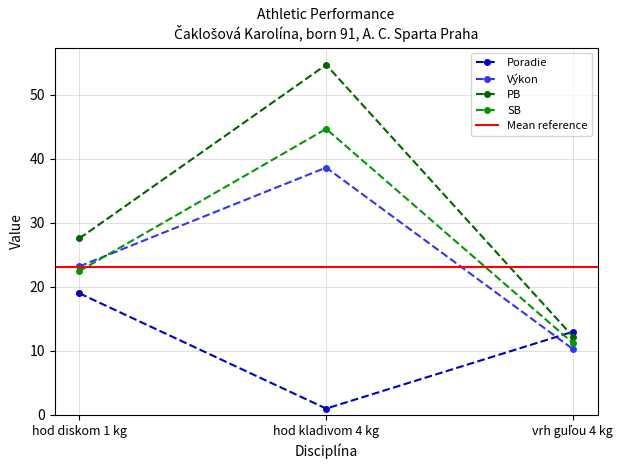

What is the greatest value displayed?

54.7